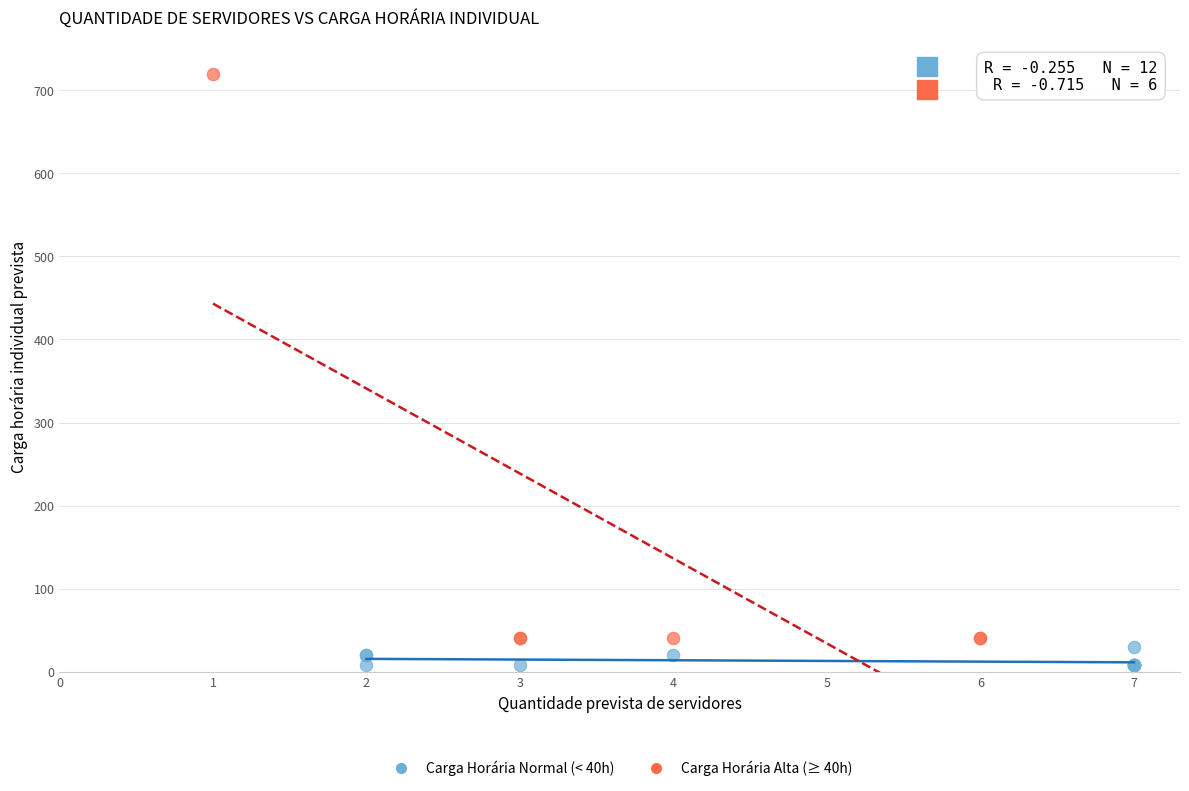

Which series reaches the maximum Y coordinate?

Carga Horária Alta (≥ 40h)